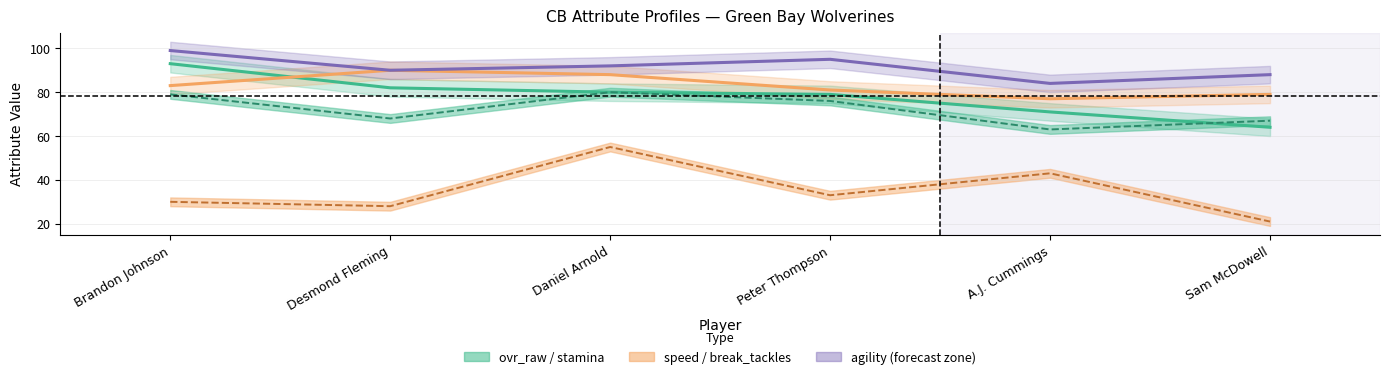

Count the number of data series in this chart.

5